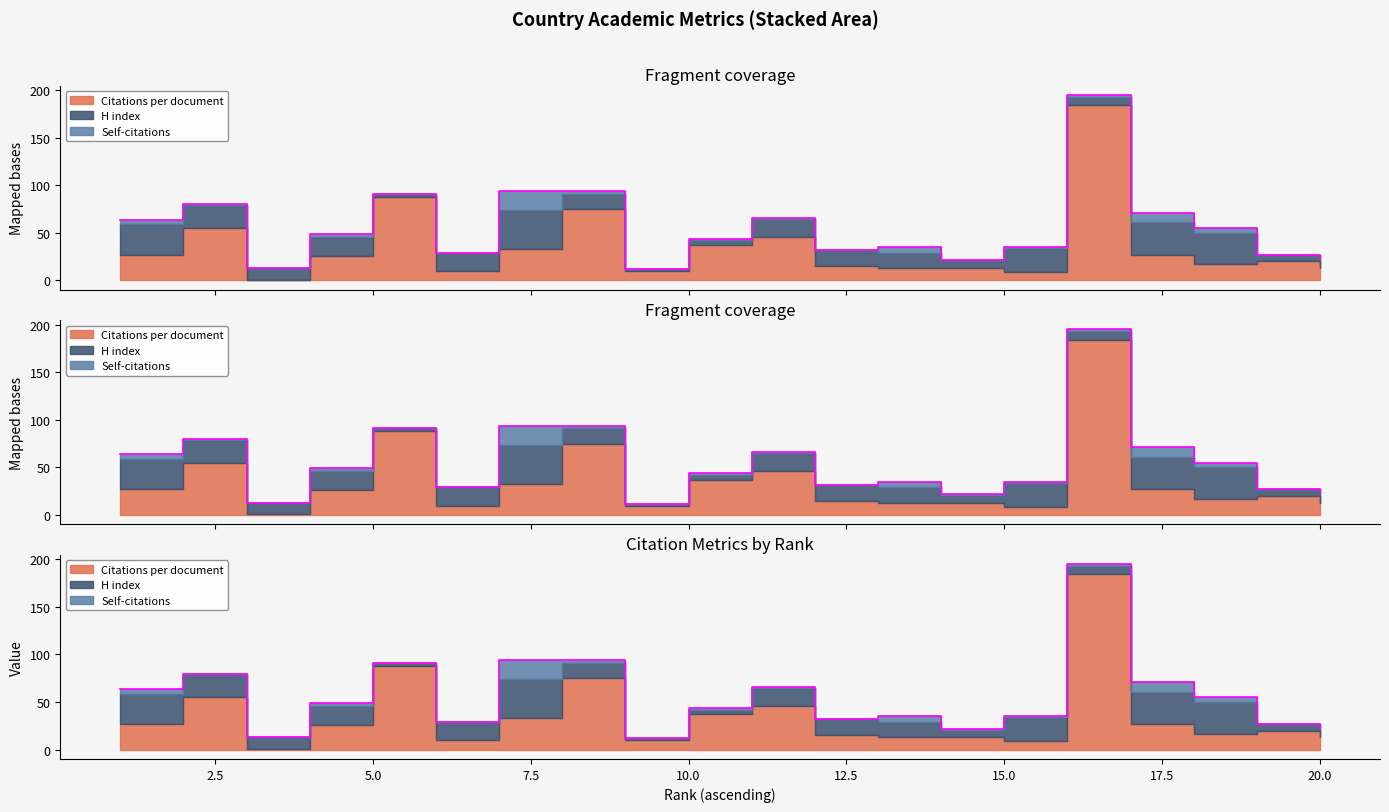

Which series has the largest range (max minus min)?

Citations per document